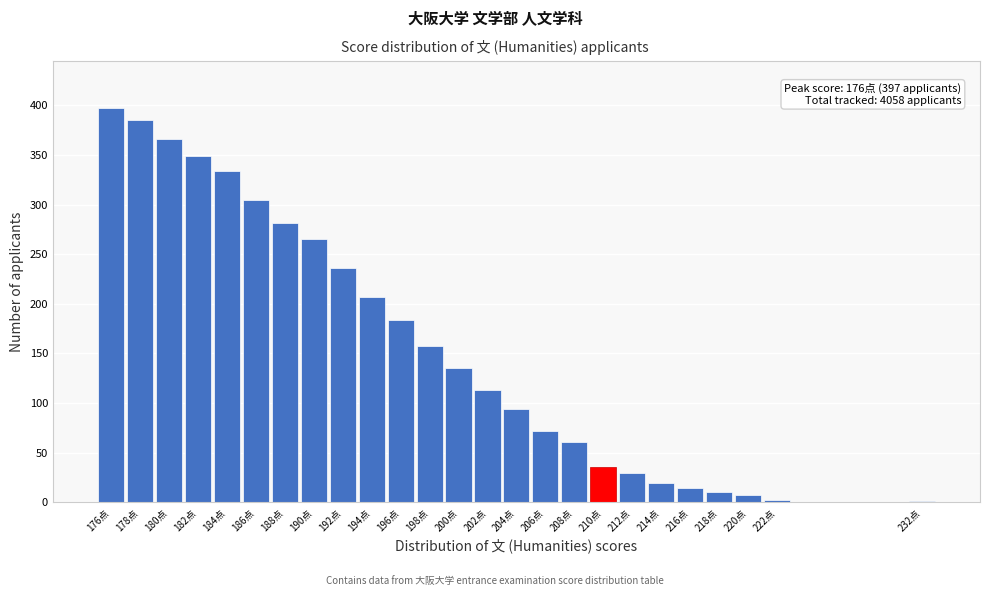

What is the approximate value at 202点?

113